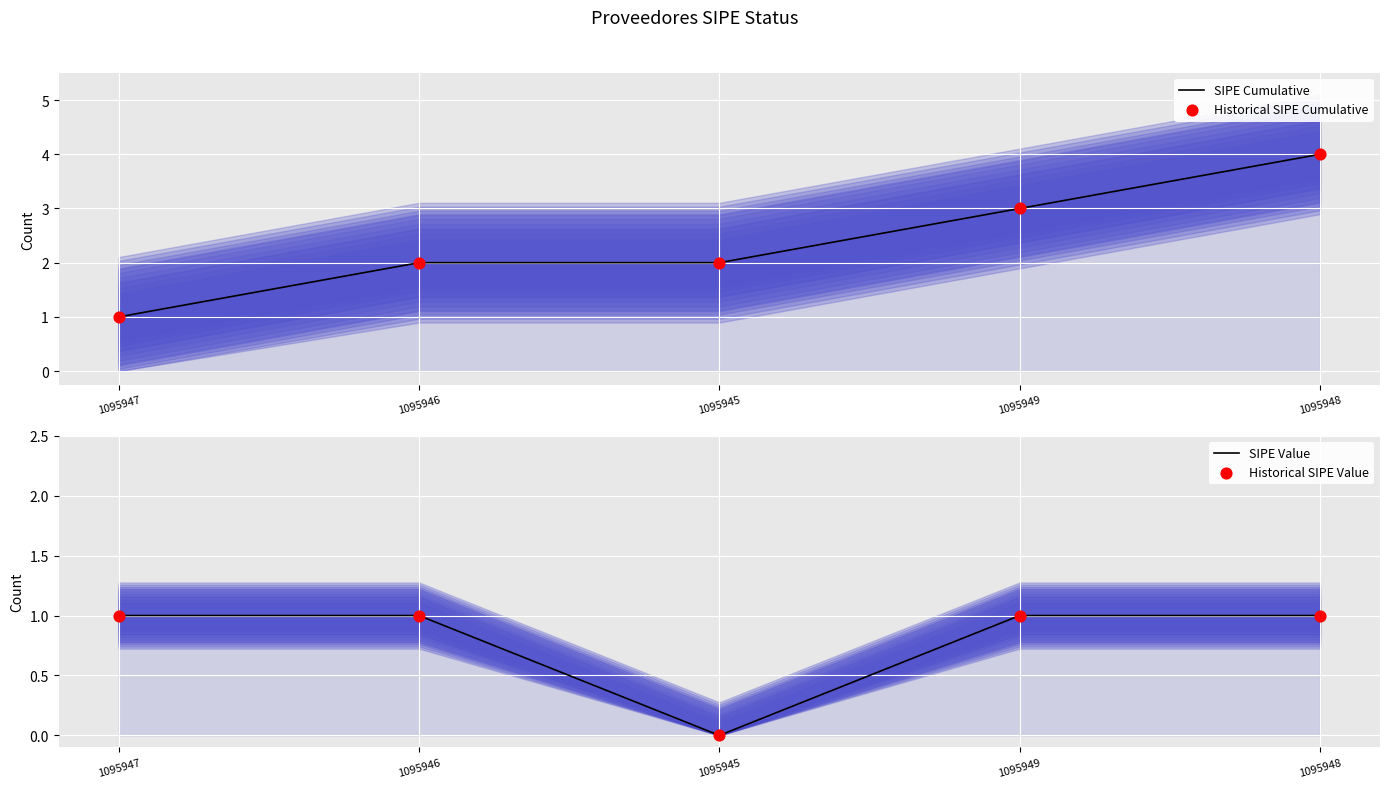

Which series contains the highest Y value?

SIPE Cumulative